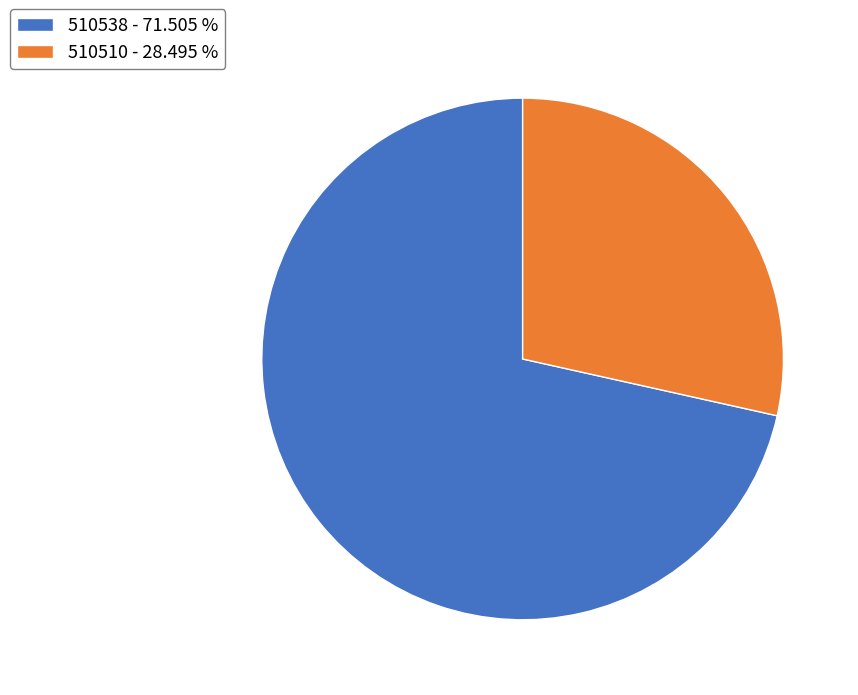

How many segments does this pie chart have?

2